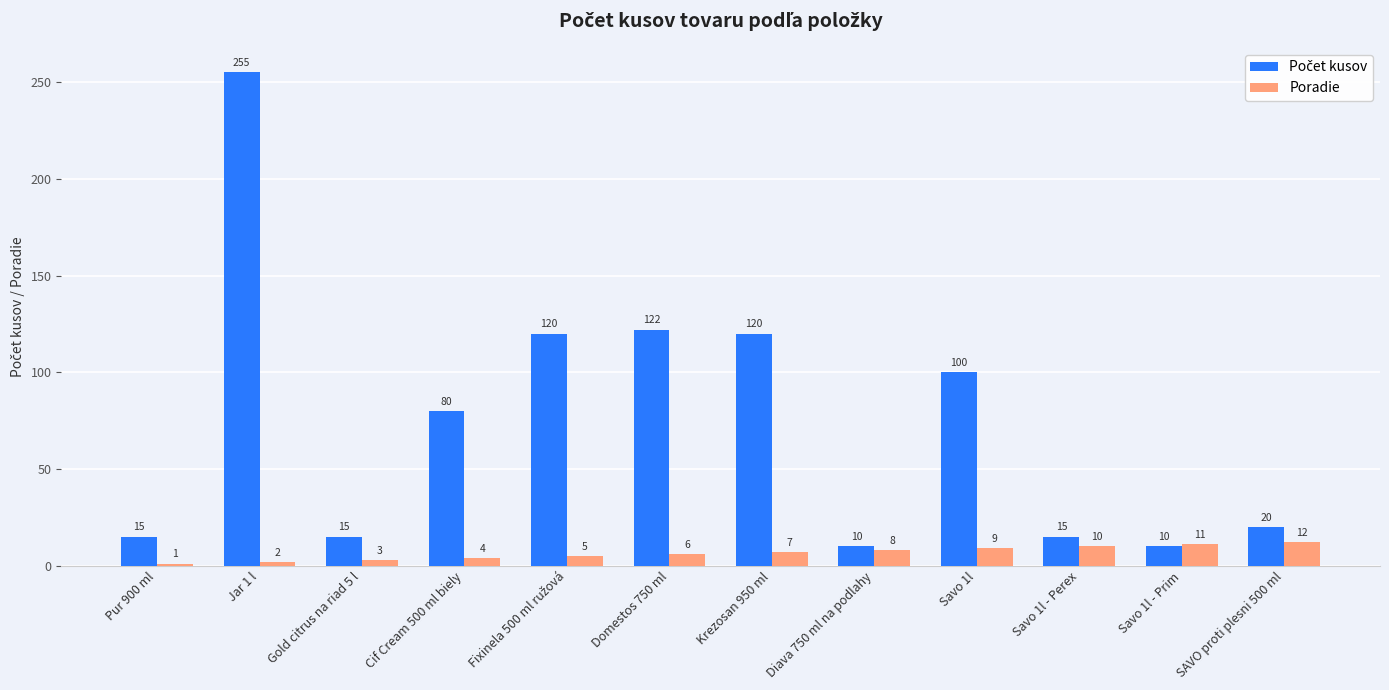

Where is Poradie nearest to the value 6?

Domestos 750 ml